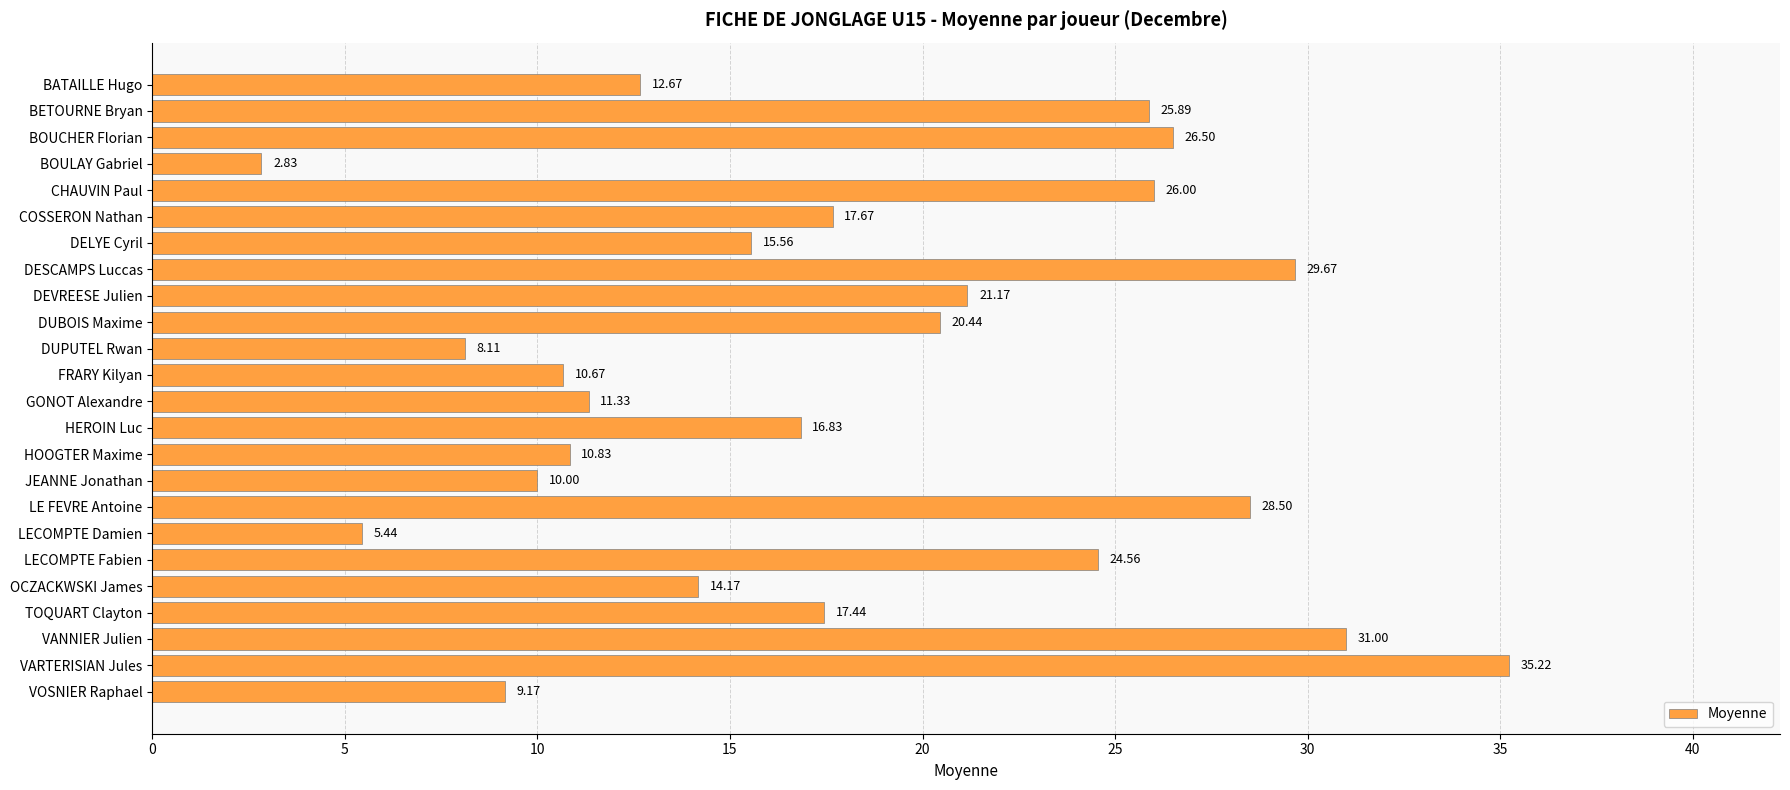

List the labels in order of value, smallest first.

BOULAY Gabriel, LECOMPTE Damien, DUPUTEL Rwan, VOSNIER Raphael, JEANNE Jonathan, FRARY Kilyan, HOOGTER Maxime, GONOT Alexandre, BATAILLE Hugo, OCZACKWSKI James, DELYE Cyril, HEROIN Luc, TOQUART Clayton, COSSERON Nathan, DUBOIS Maxime, DEVREESE Julien, LECOMPTE Fabien, BETOURNE Bryan, CHAUVIN Paul, BOUCHER Florian, LE FEVRE Antoine, DESCAMPS Luccas, VANNIER Julien, VARTERISIAN Jules